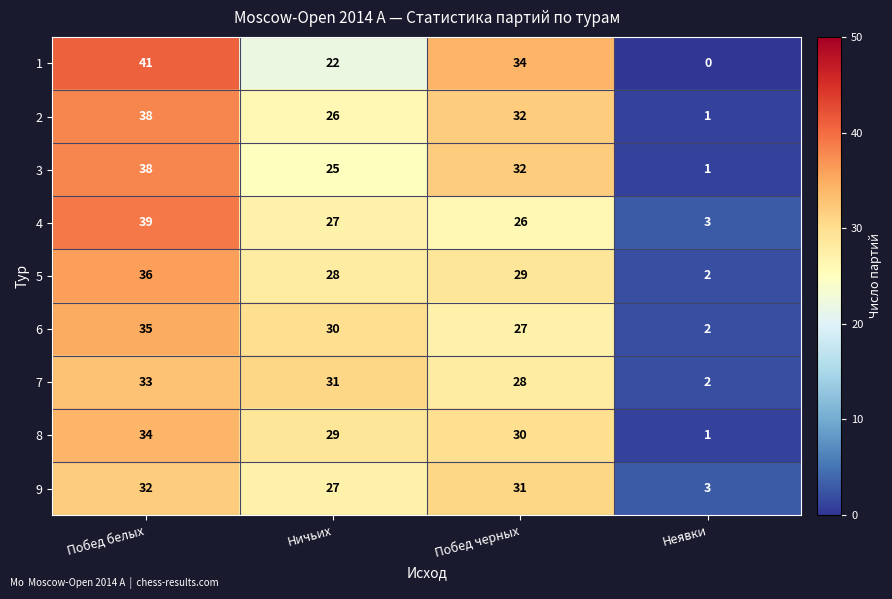

What is the sum of the 7 values at Побед белых and Ничьих?

64